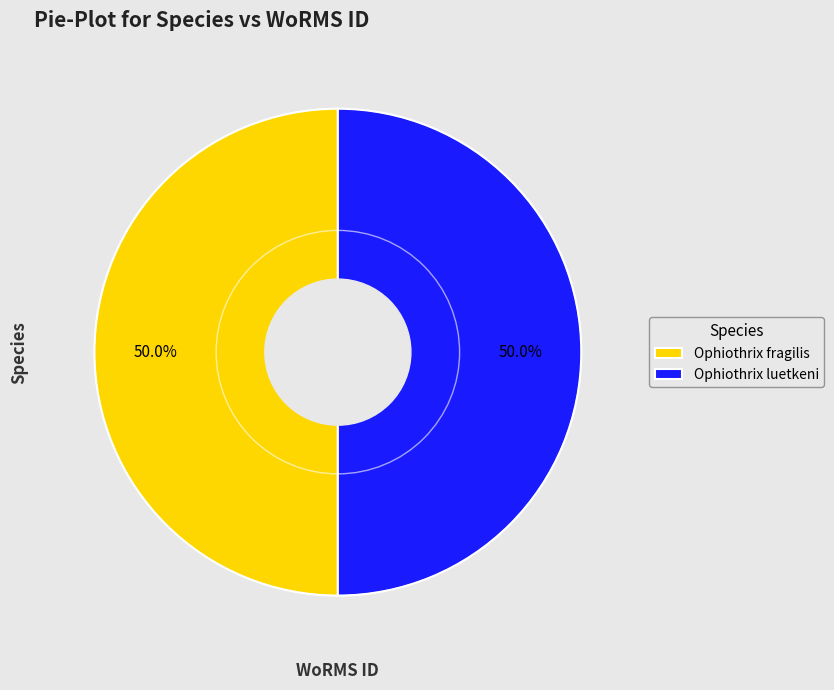

To the nearest percent, what is the combined percentage of Ophiothrix luetkeni and Ophiothrix fragilis?

100%